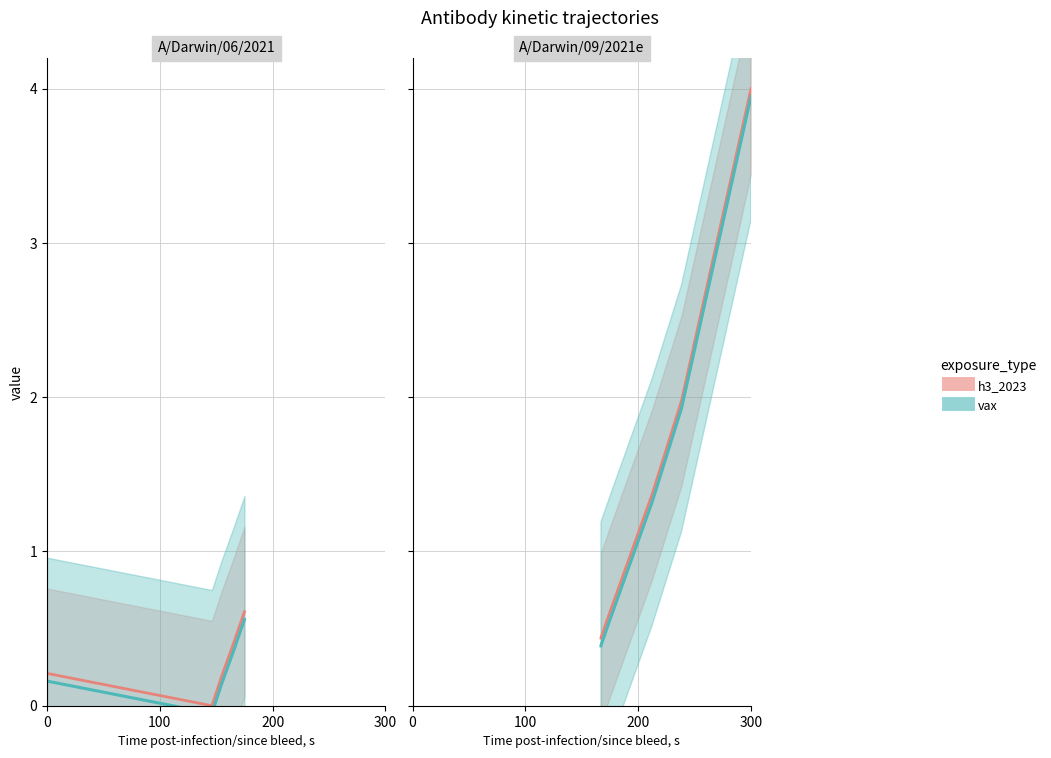

Is the value of vax at 300 greater than the value of h3_2023 at 200?

Yes